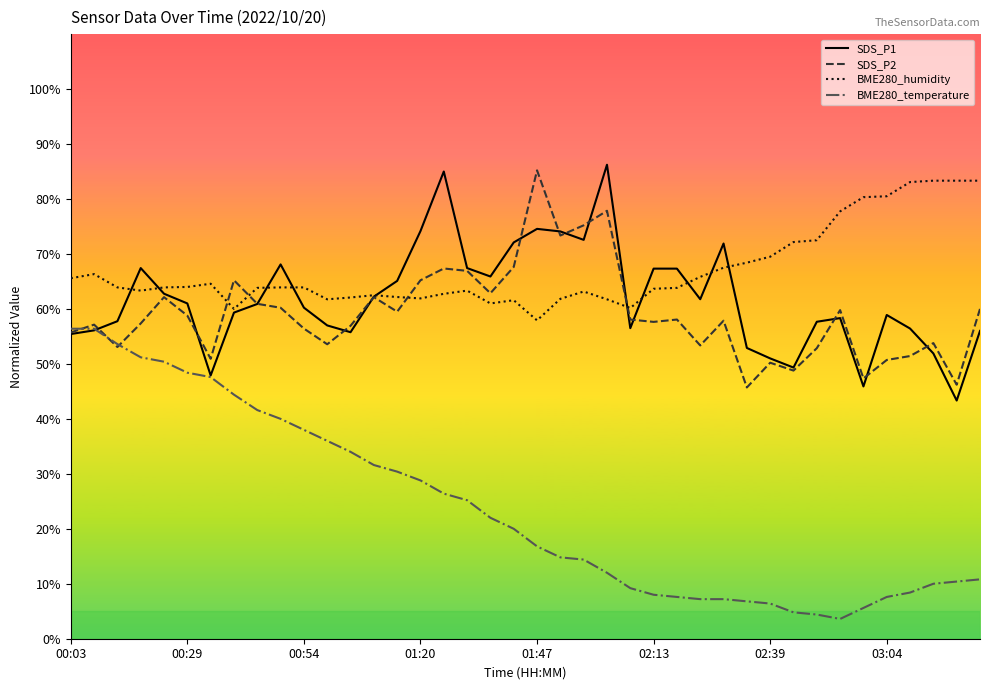

What is the difference between the second highest and minimum values in the SDS_P2 series?

32.1